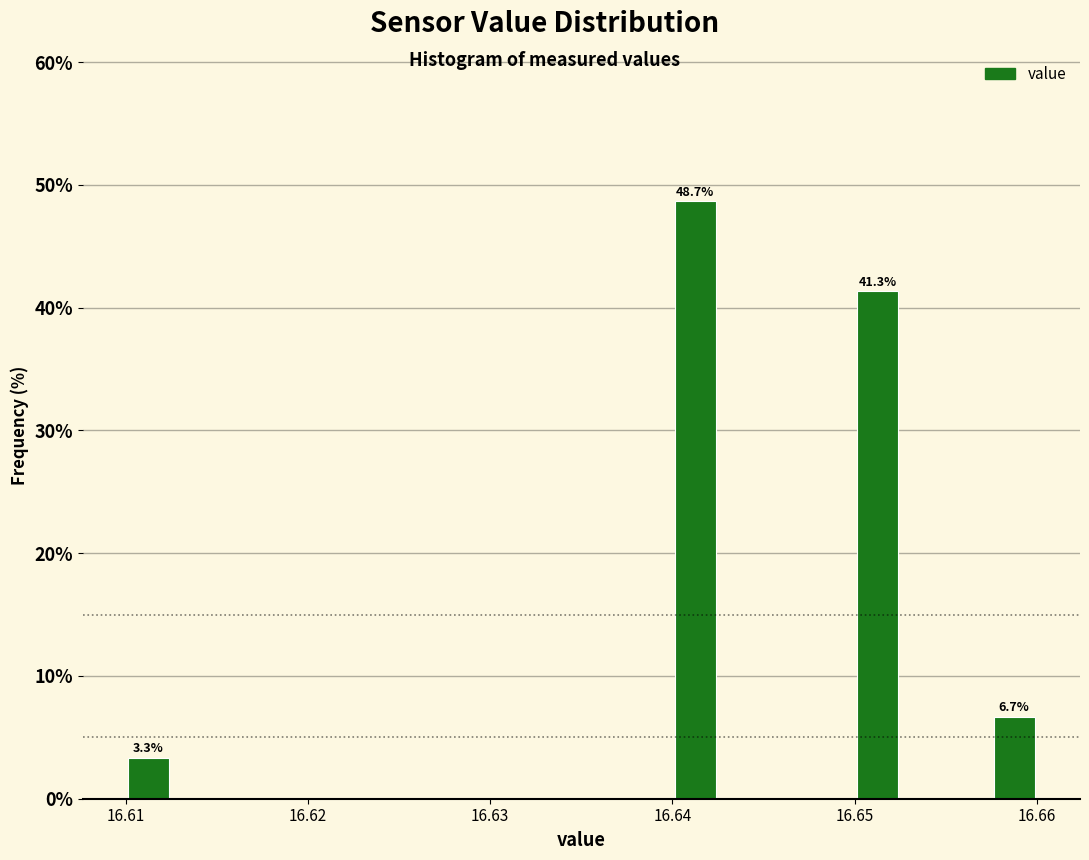

Around what value on the x-axis is the tallest bar? Give the approximate position of its centre, as read against the axis.

16.641